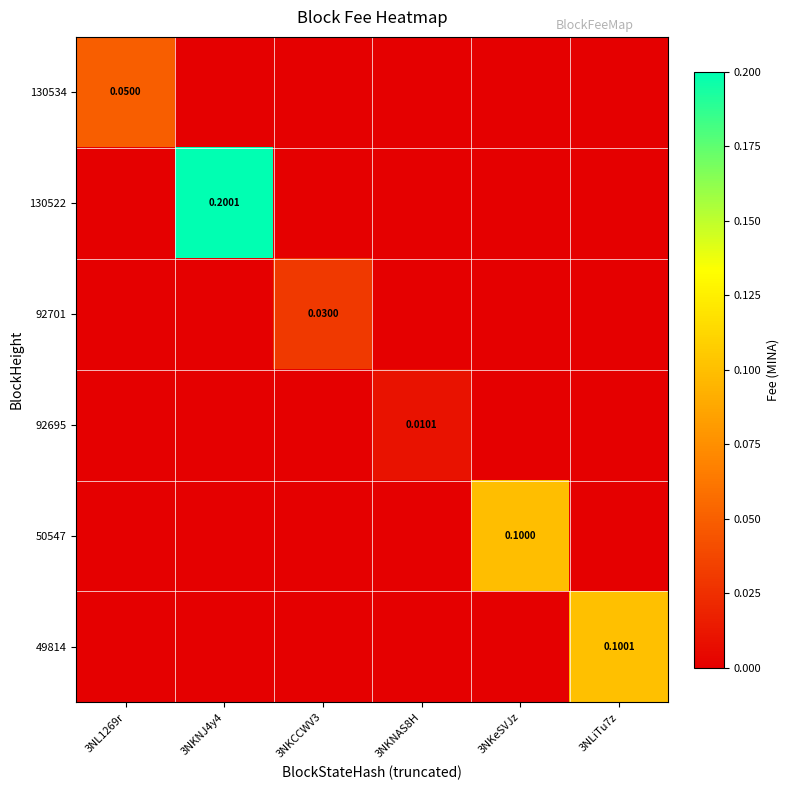

What is the total value across all series at 3NLiTu7z?

0.1